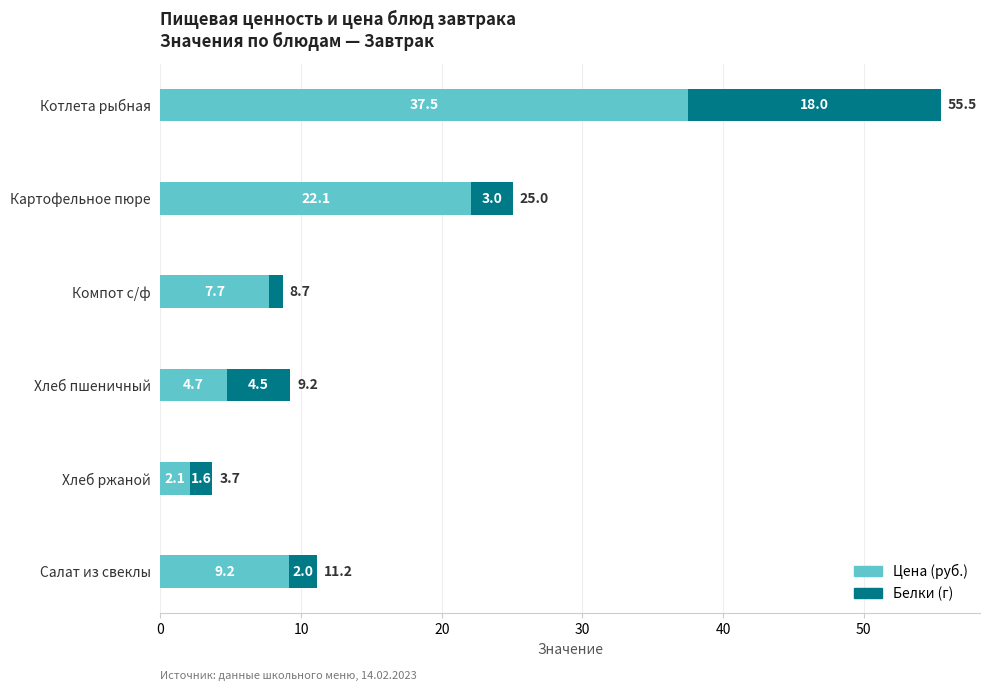

At which category is the sum across all series the highest?

Котлета рыбная